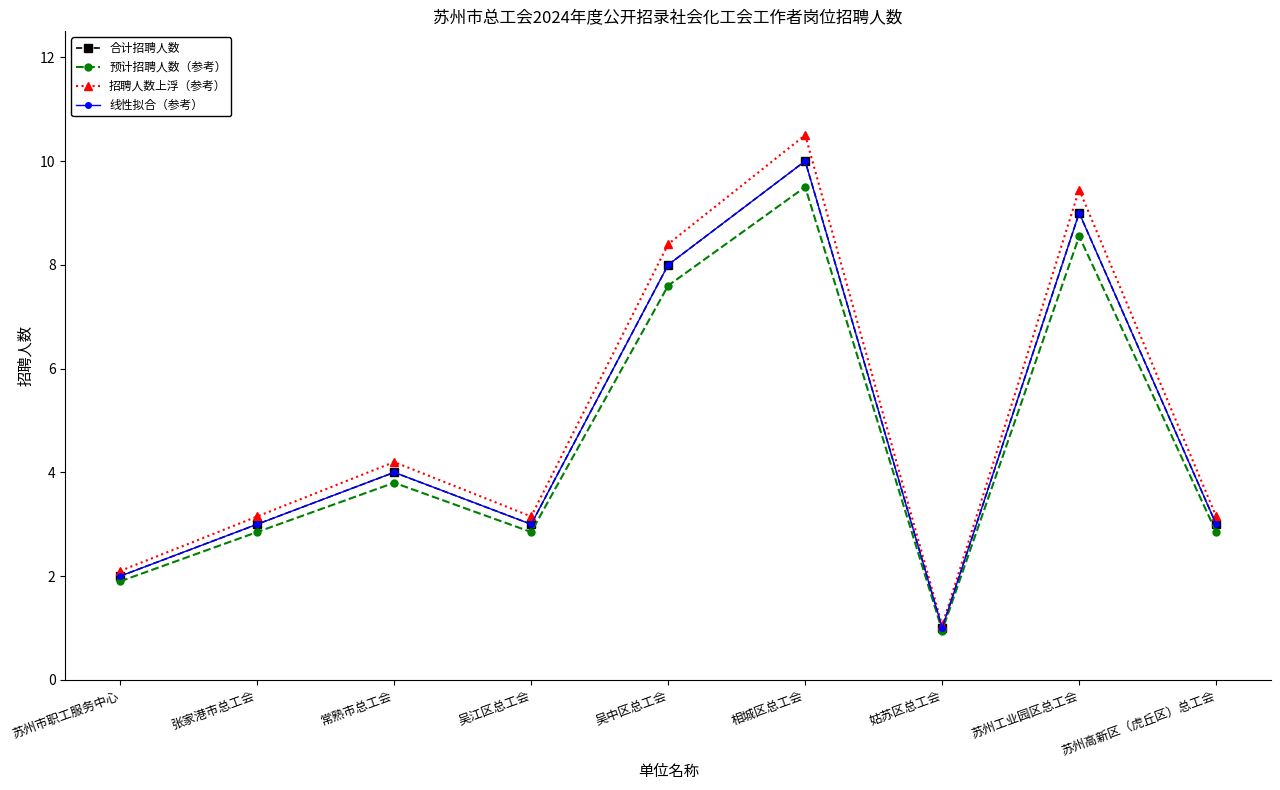

How many lines are shown in the chart?

4